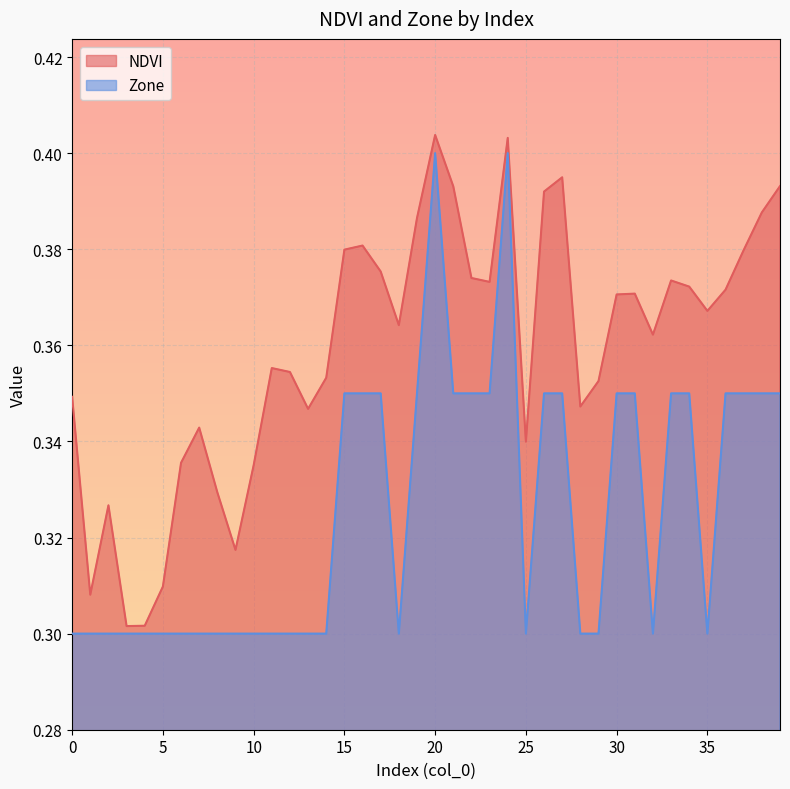

At which label does Zone reach its peak?

20